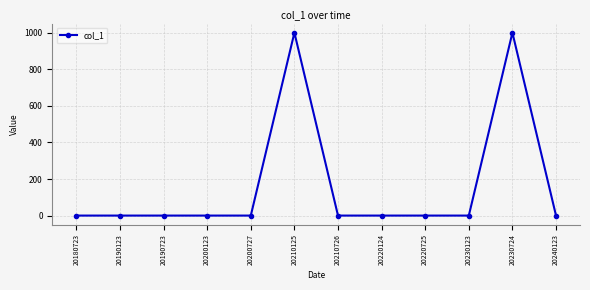

True or false: the data has more than 1 interior local peaks.

True